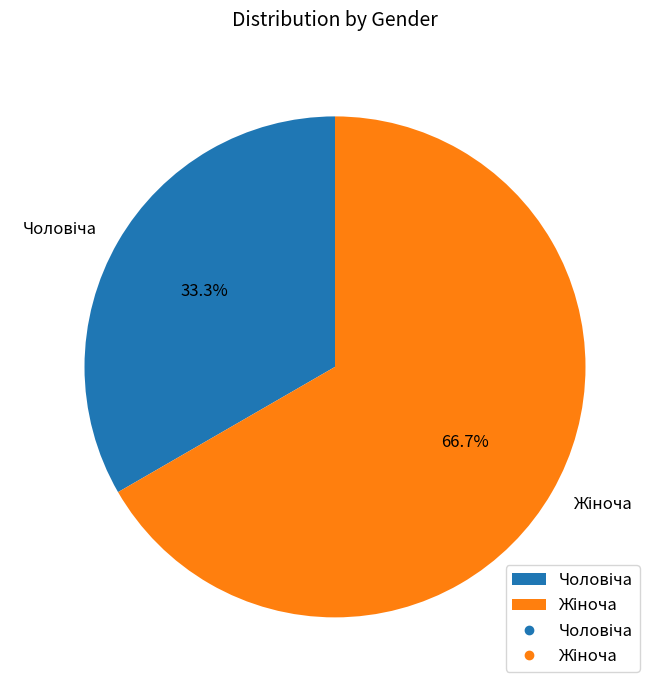

How many slices are in this pie chart?

2